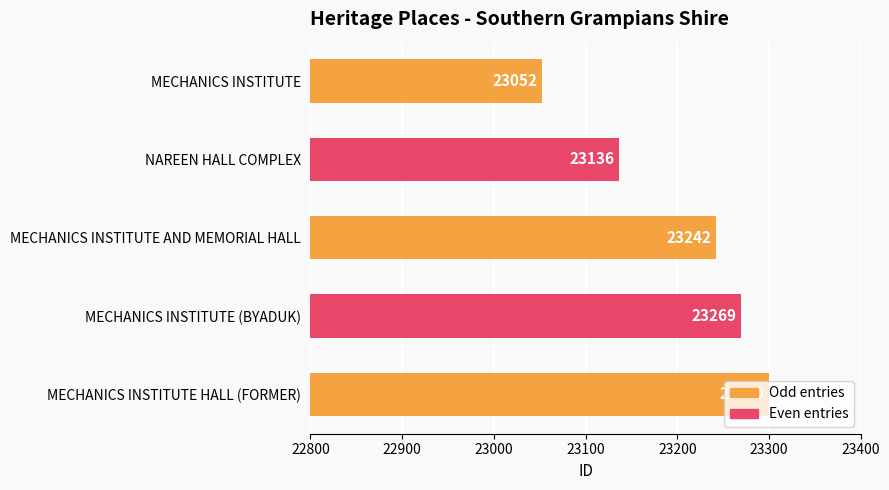

Approximately how many times larger is the value at MECHANICS INSTITUTE HALL (FORMER) compared to MECHANICS INSTITUTE (BYADUK)?

1.0